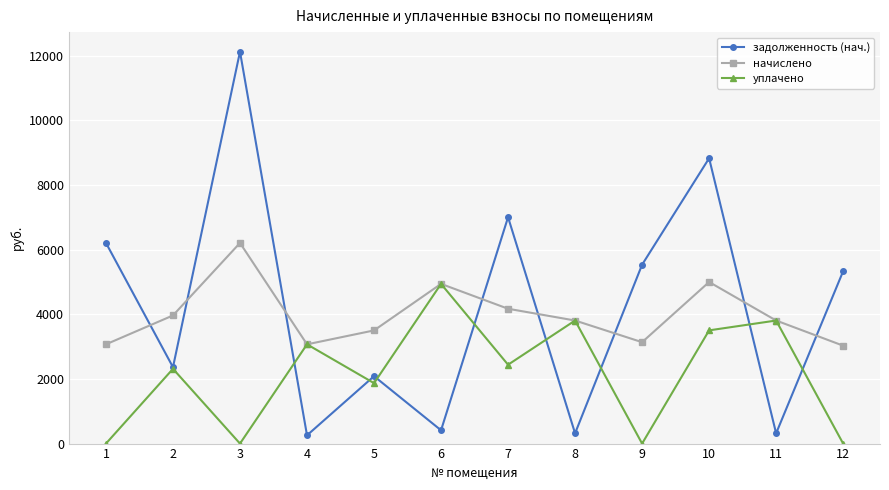

What is the maximum value for задолженность (нач.)?

12128.8